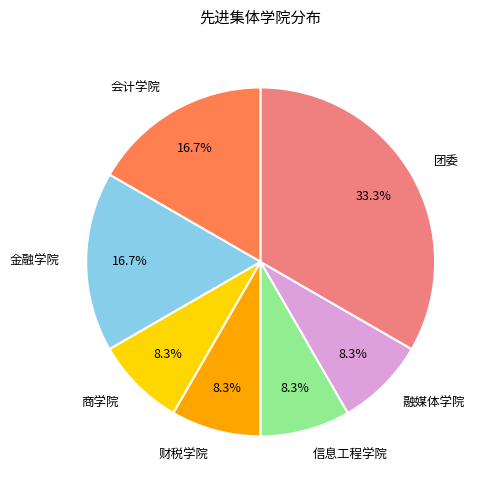

Which slice is the largest?

团委